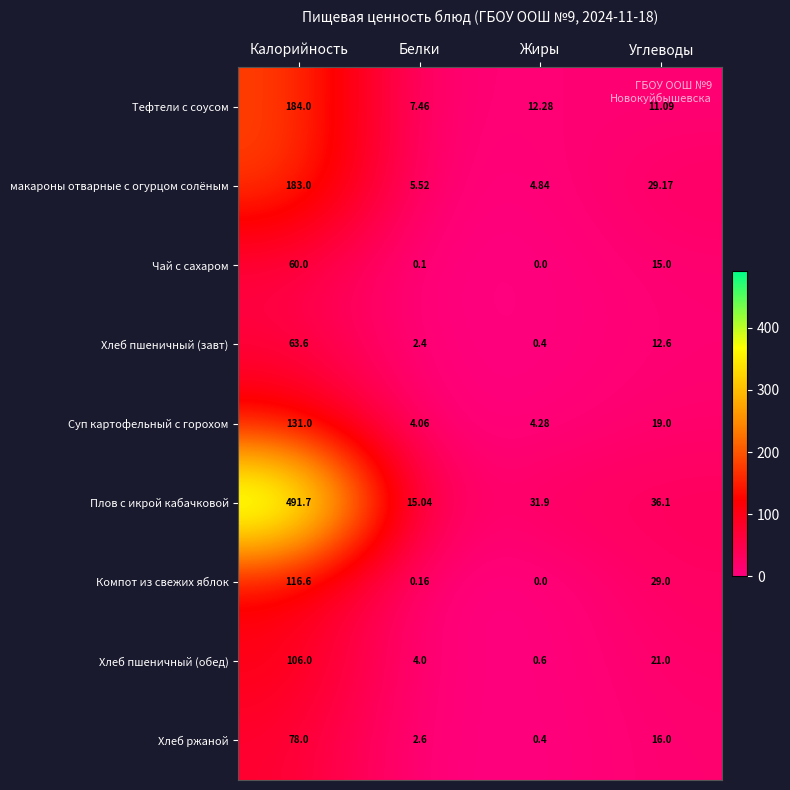

What is the spread (max minus min) of values at Калорийность?

431.7